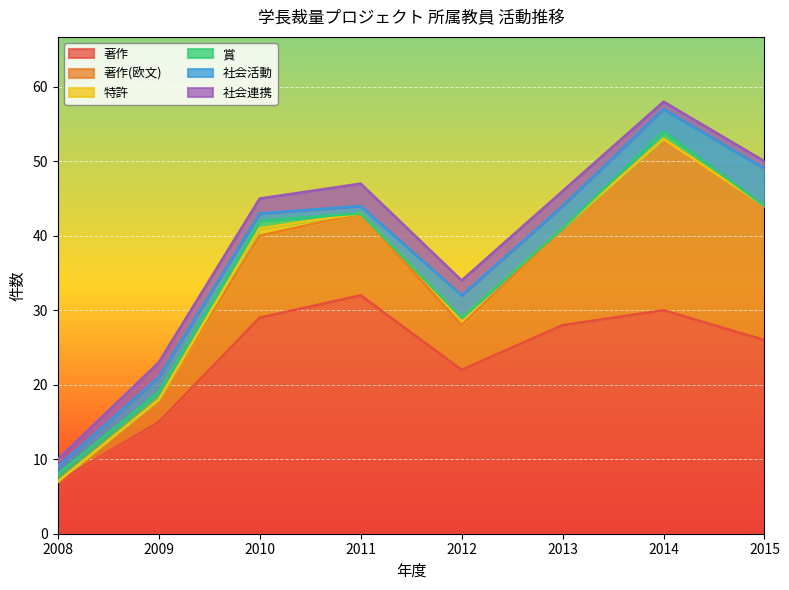

How many series are shown in this chart?

6